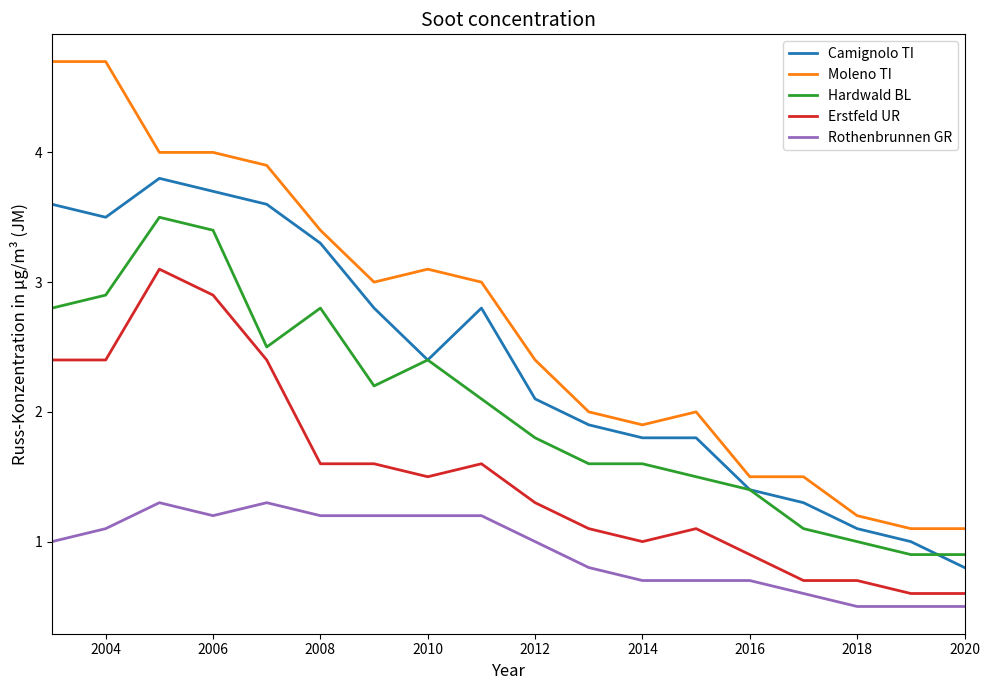

Which series has the widest spread of values?

Moleno TI